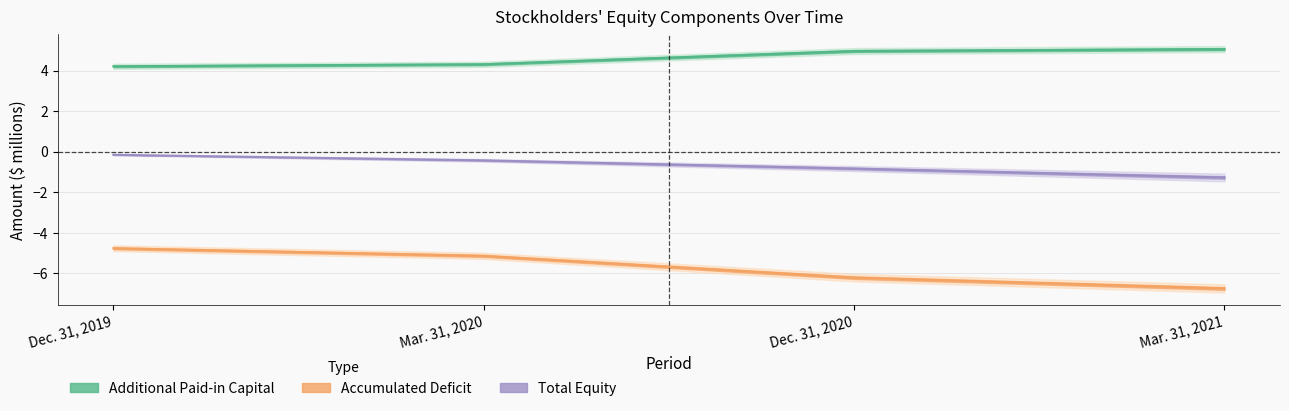

What position from the left is Mar. 31, 2021?

4